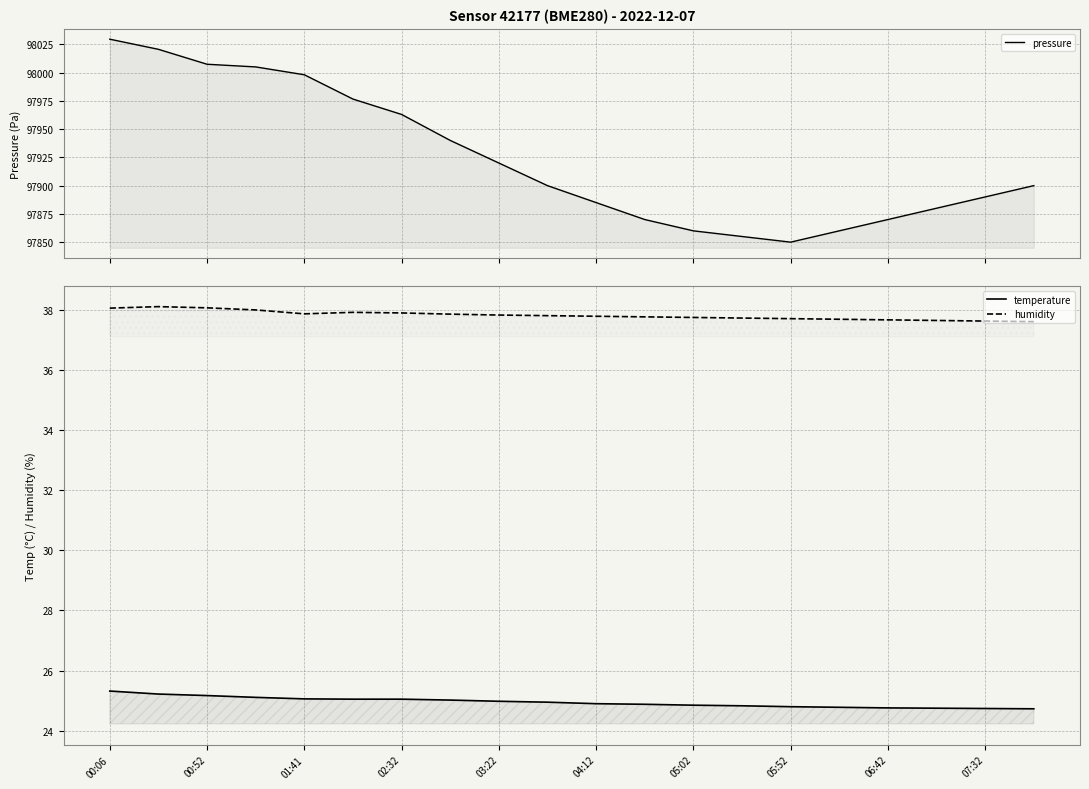

At how many categories does at least one series exceed 59618?

20